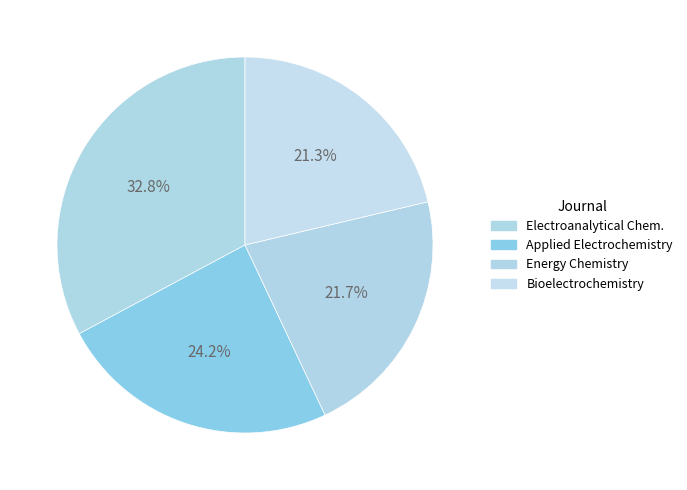

How many slices are in this pie chart?

4